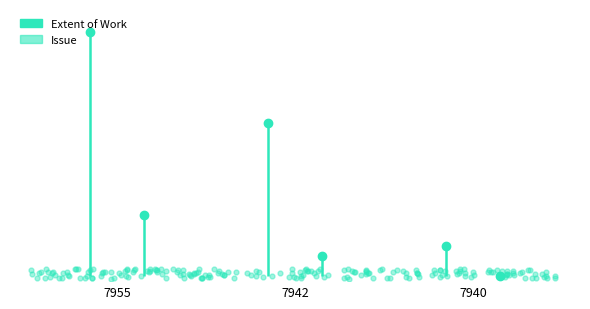

At which label does Extent of Work reach its peak?

7955